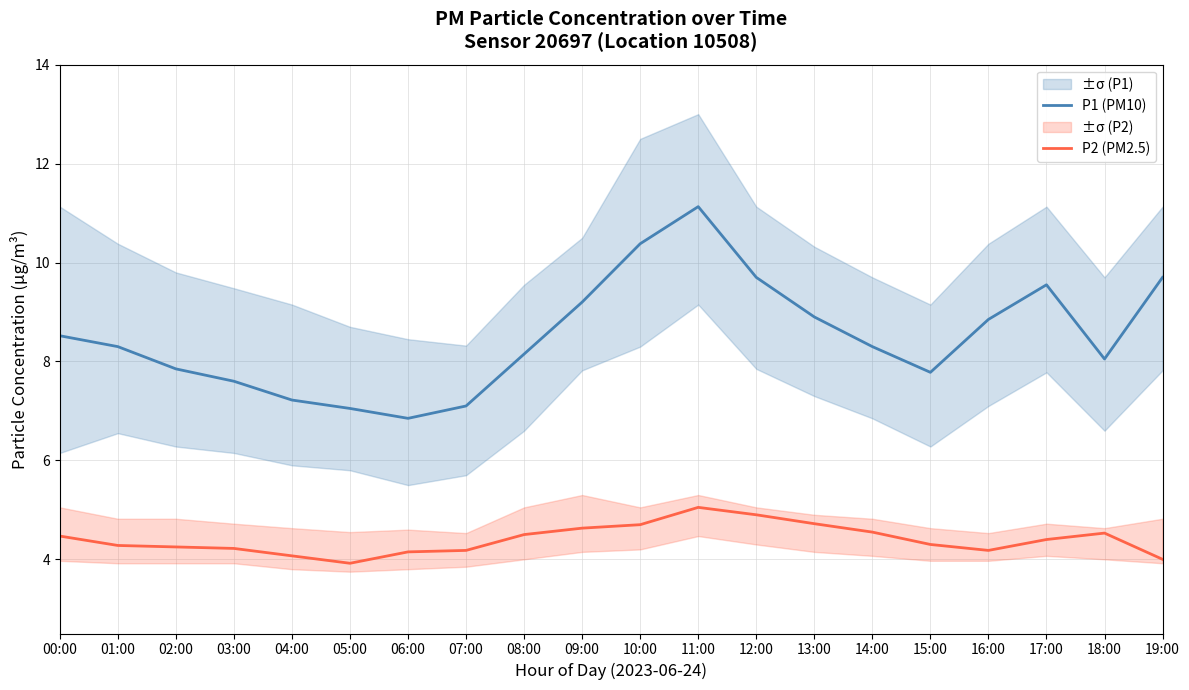

How many data points in P2 (PM2.5) are above 4?

18